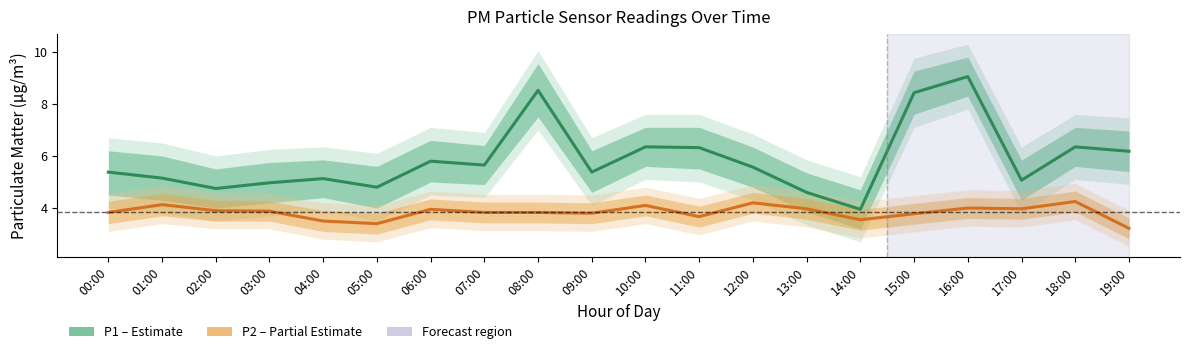

At which label is P1 (PM10) closest to 6?

19:00